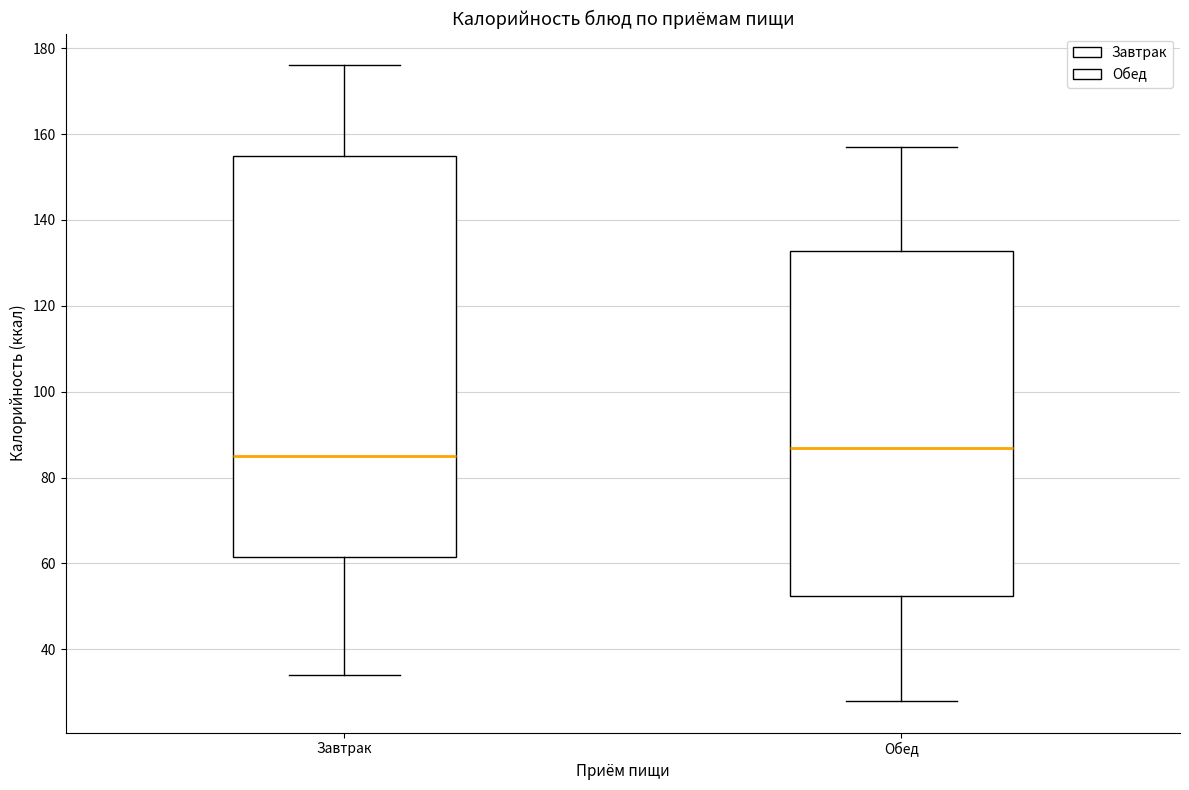

Where does the lower whisker of the box for Обед end on the y-axis? The values are not printed on the chart, so give them approximately, as read against the axis.

28